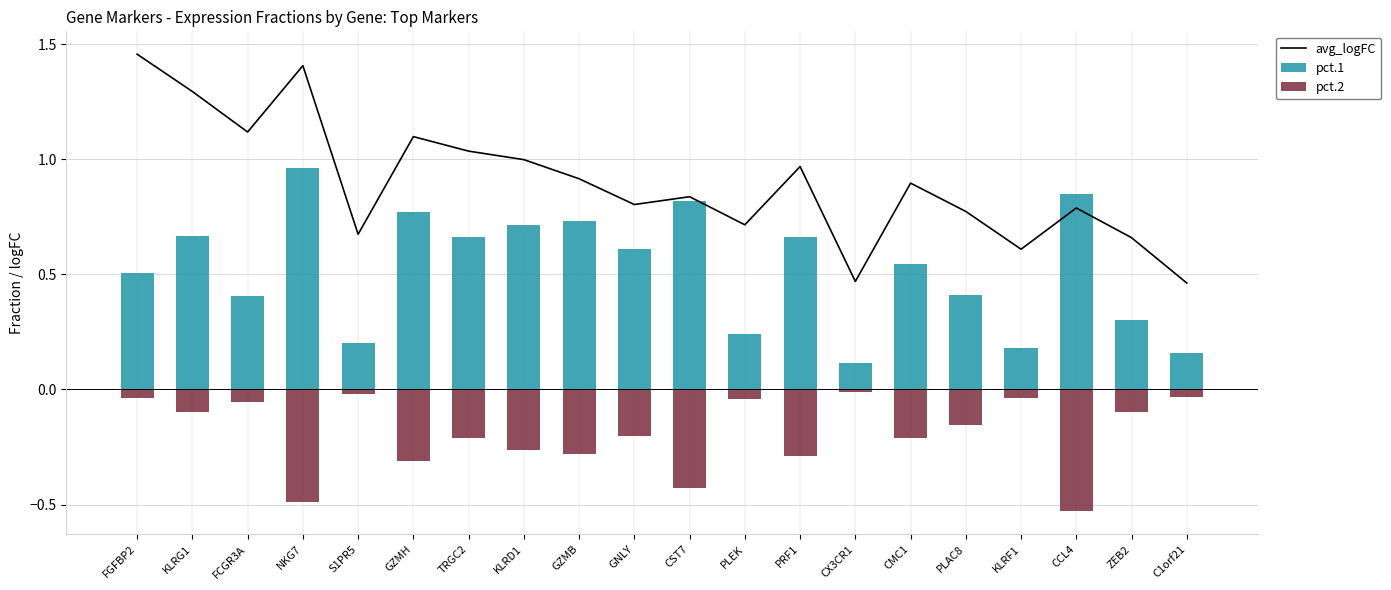

Rank the categories by avg_logFC value from highest to lowest.

FGFBP2, NKG7, KLRG1, FCGR3A, GZMH, TRGC2, KLRD1, PRF1, GZMB, CMC1, CST7, GNLY, CCL4, PLAC8, PLEK, S1PR5, ZEB2, KLRF1, CX3CR1, C1orf21